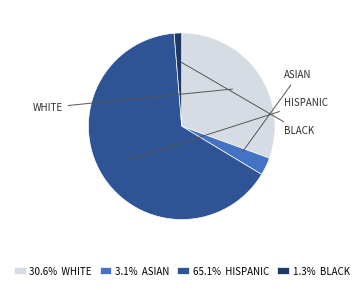

Approximately how many times larger is the value at 65.1% HISPANIC compared to 3.1% ASIAN?

21.1